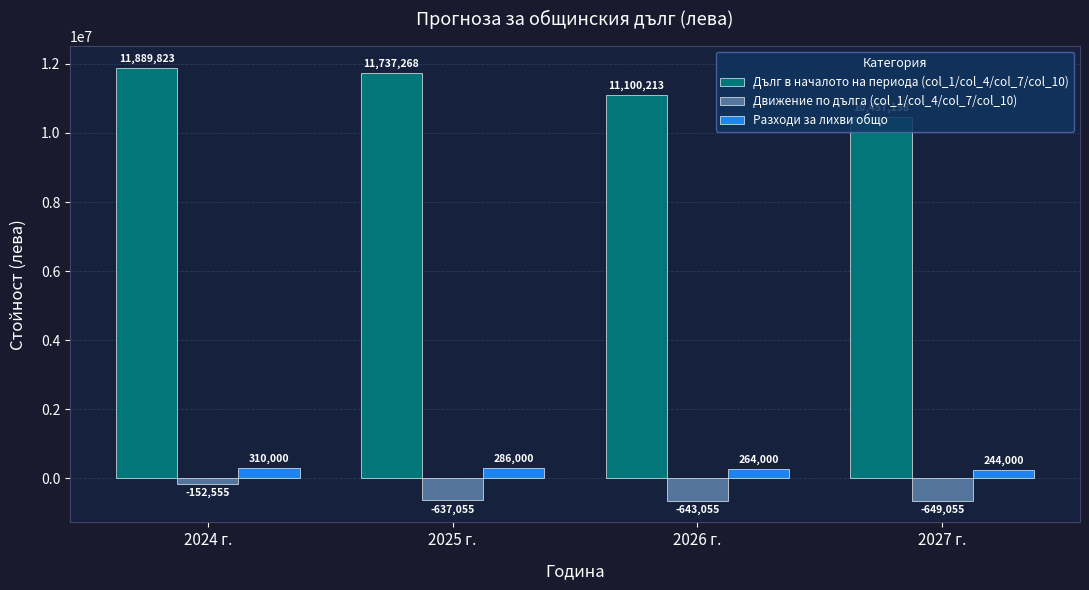

How many data points in Движение по дълга (col_1/col_4/col_7/col_10) are less than -637055?

2